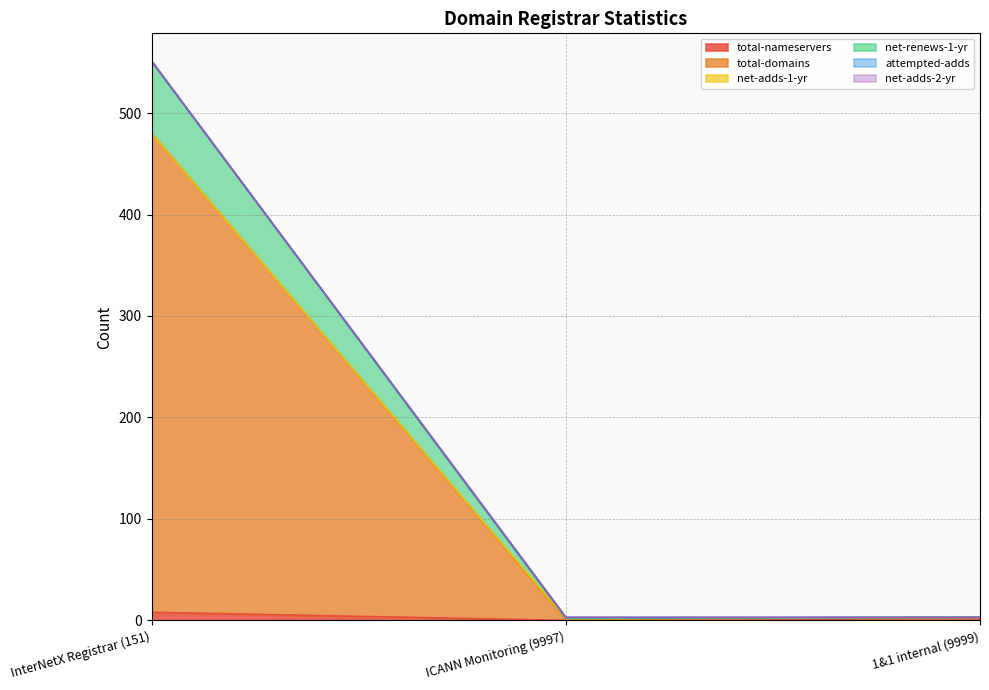

Rank the series at InterNetX Registrar (151) from highest to lowest value.

total-domains, net-renews-1-yr, total-nameservers